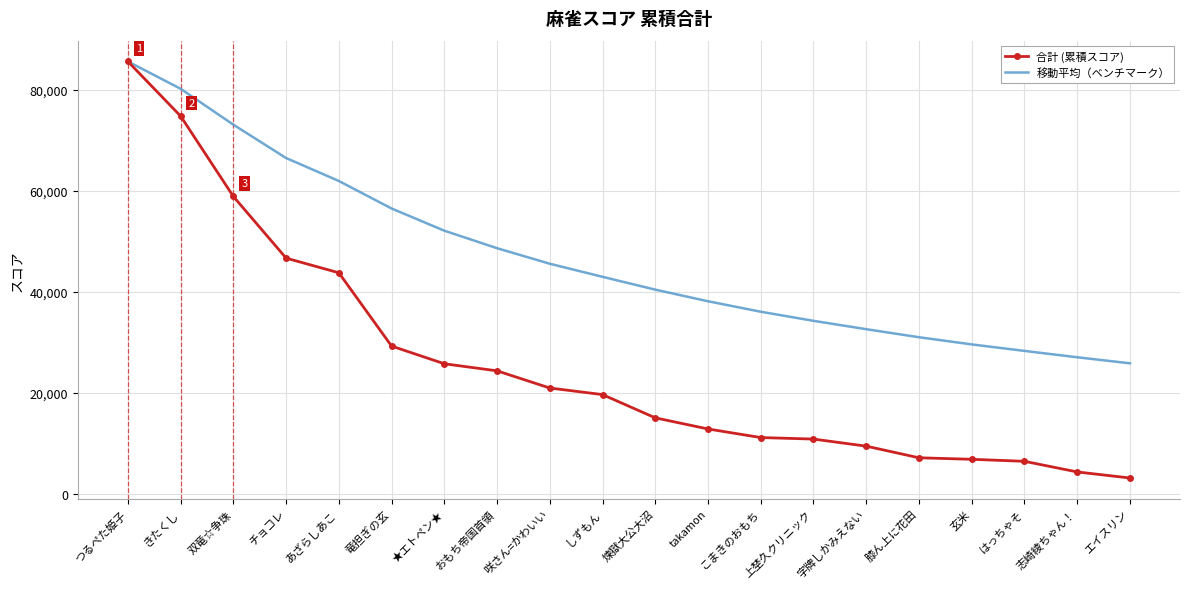

Where is 移動平均（ベンチマーク） nearest to the value 55745?

竜担ぎの玄